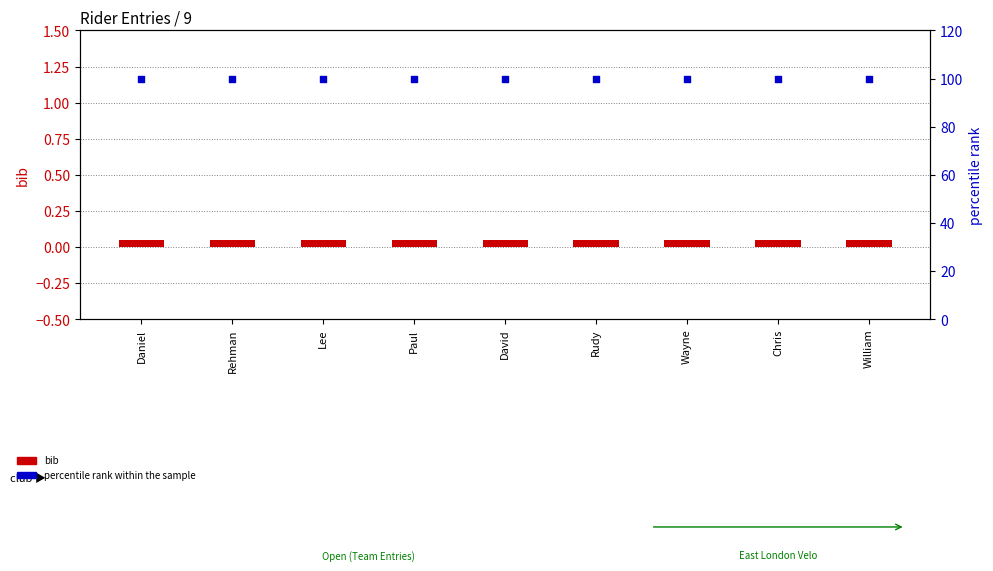

Which series has the widest spread of Y values?

bib